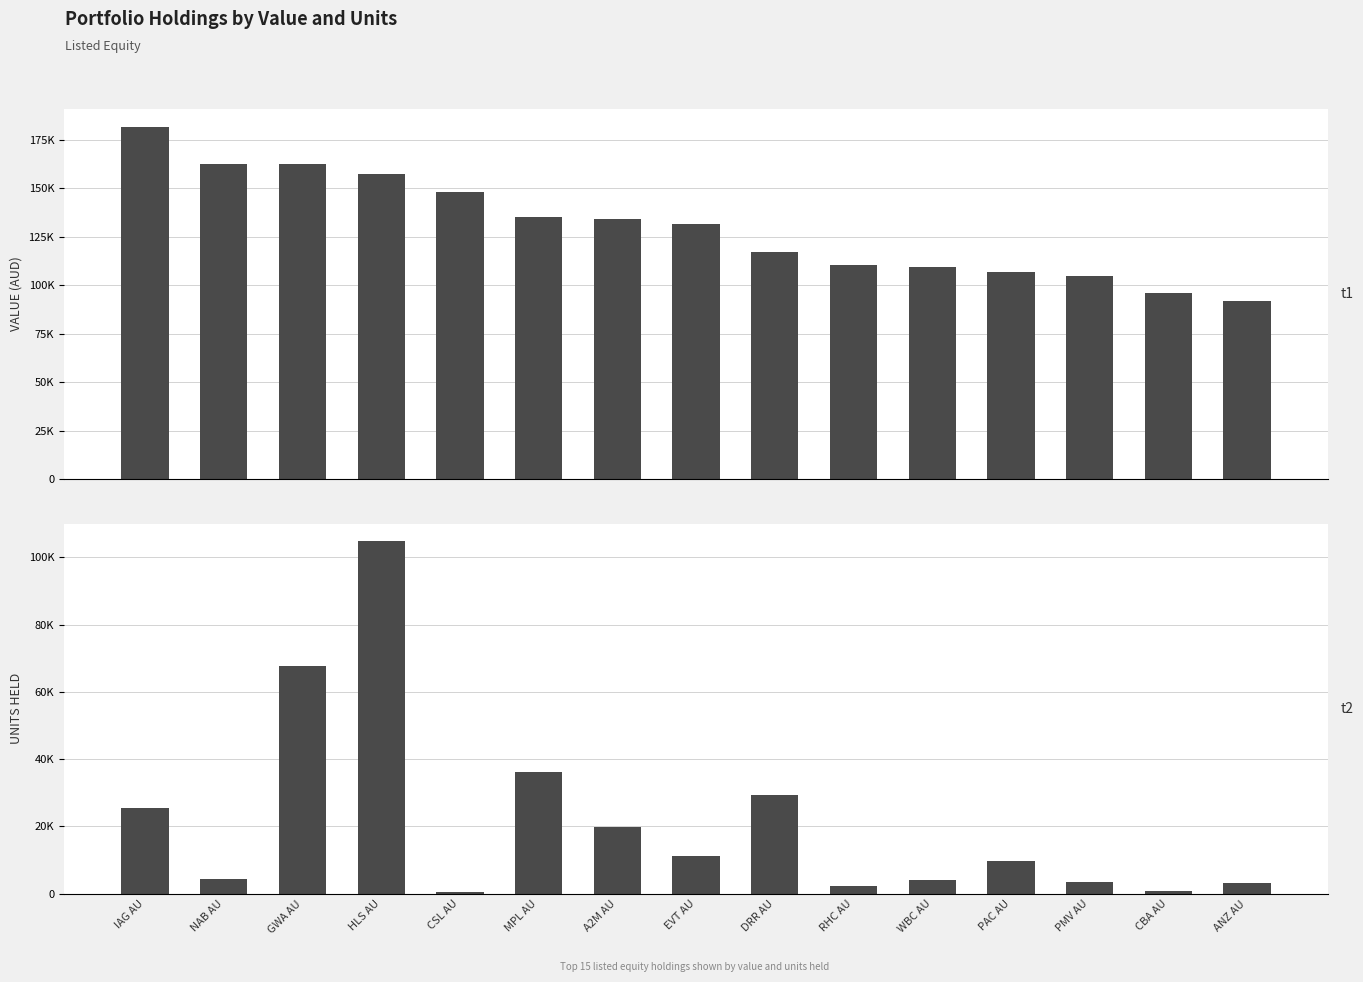

The VALUE(AUD) series shows 162237.7 at GWA AU. True or false?

True